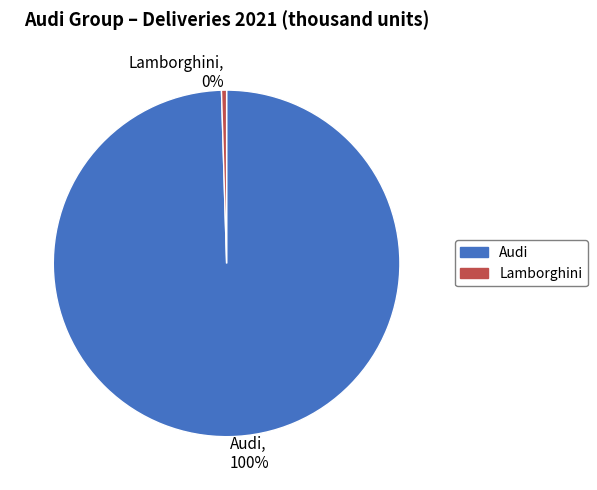

Count the number of slices in the pie.

2